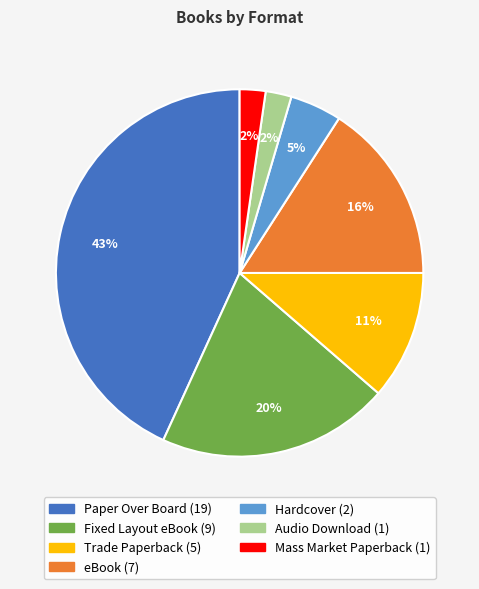

Is there a majority slice in this chart?

No